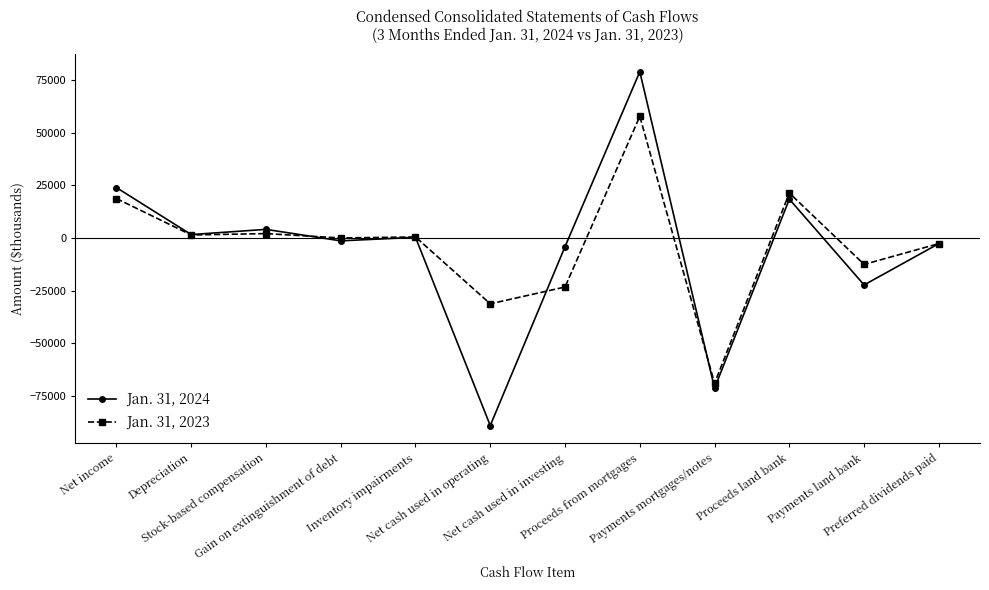

What is the sum of the Jan. 31, 2023 values at Proceeds from mortgages and Stock-based compensation?

59774